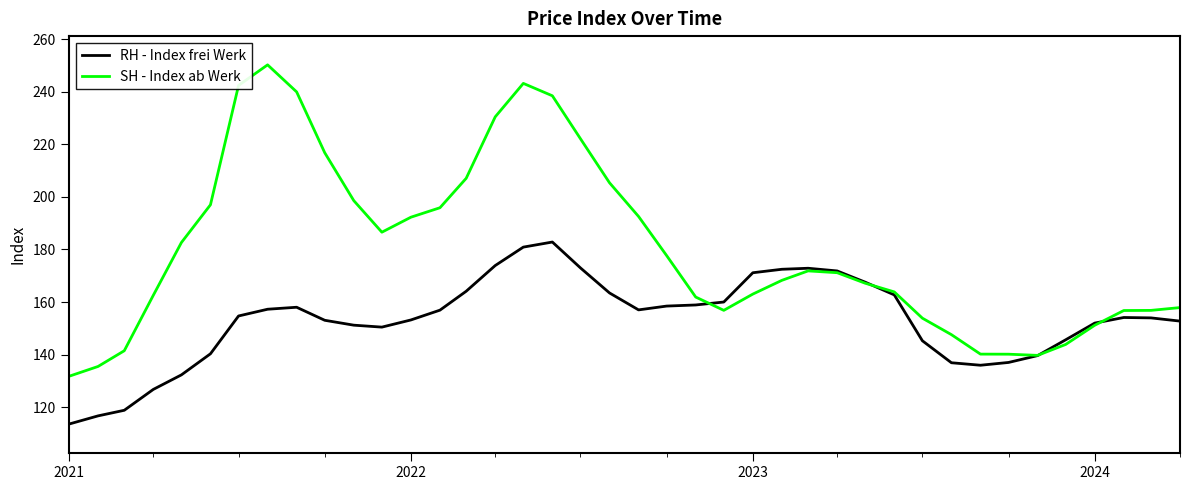

How many values in the SH - Index ab Werk series are below 171?

20